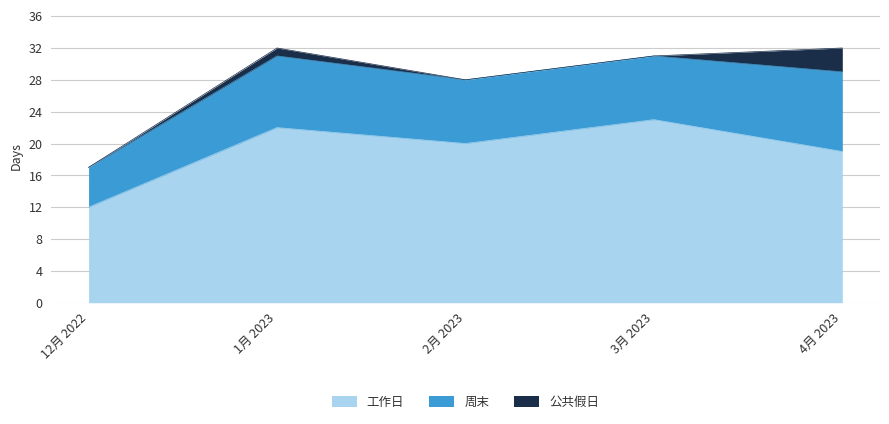

True or false: 公共假日 and 周末 intersect in this chart.

False